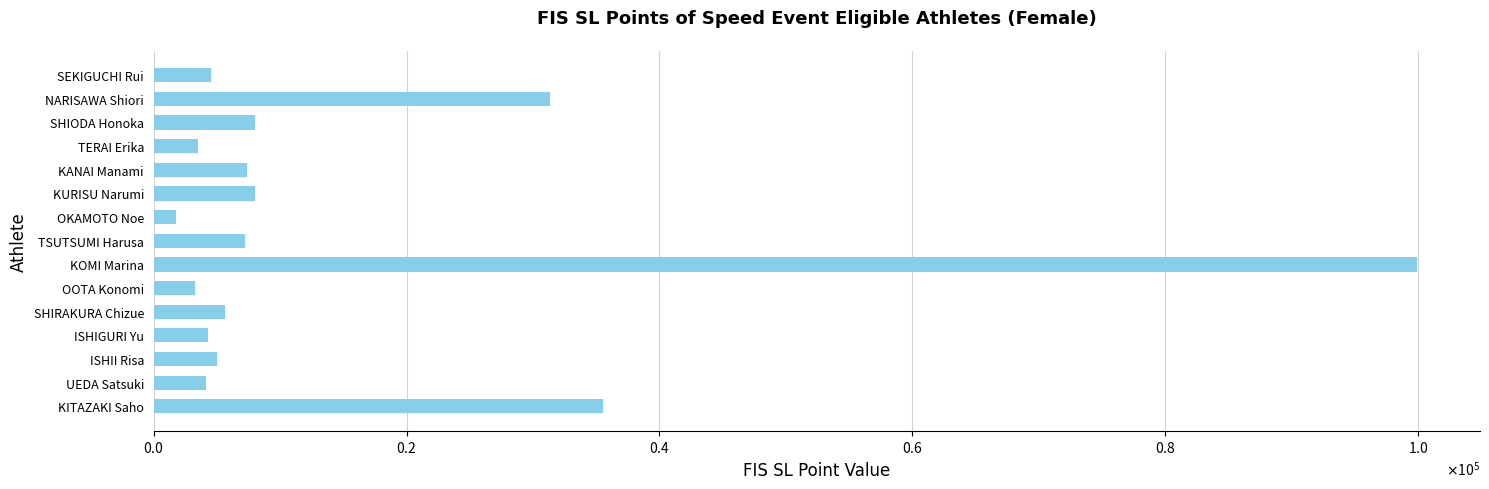

Are the bars horizontal?

Yes